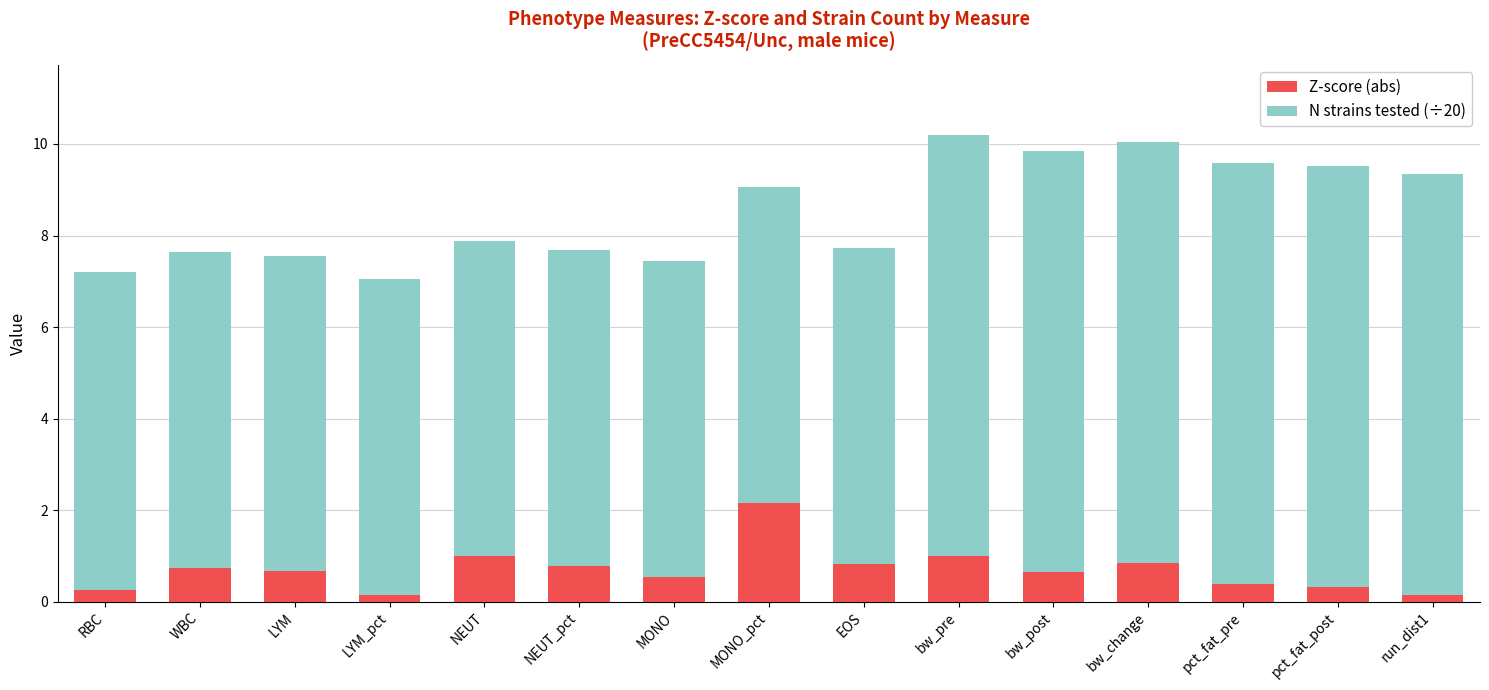

What is the average value of the Z-score (abs) series?

0.7